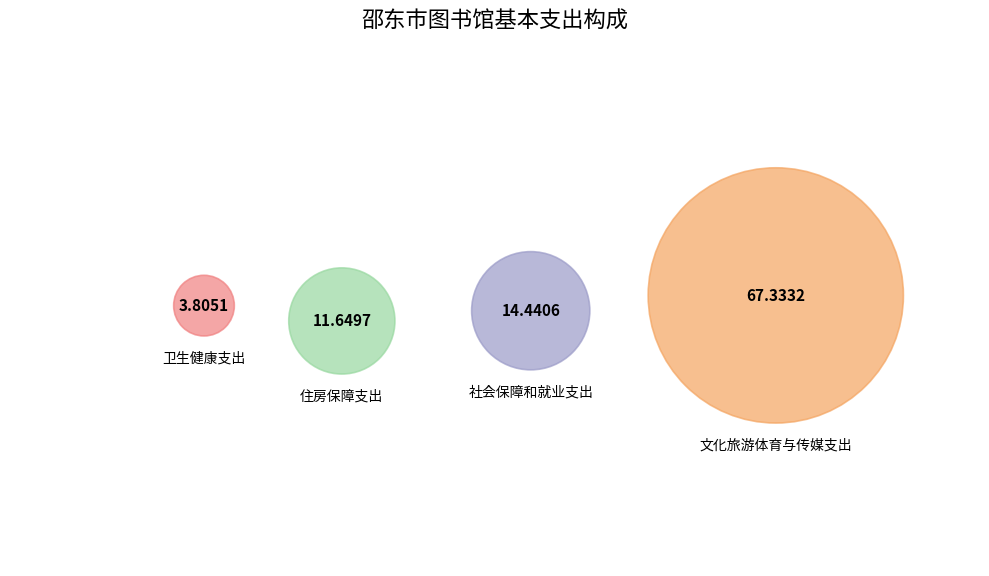

Which has a higher value, 卫生健康支出 or 社会保障和就业支出?

社会保障和就业支出